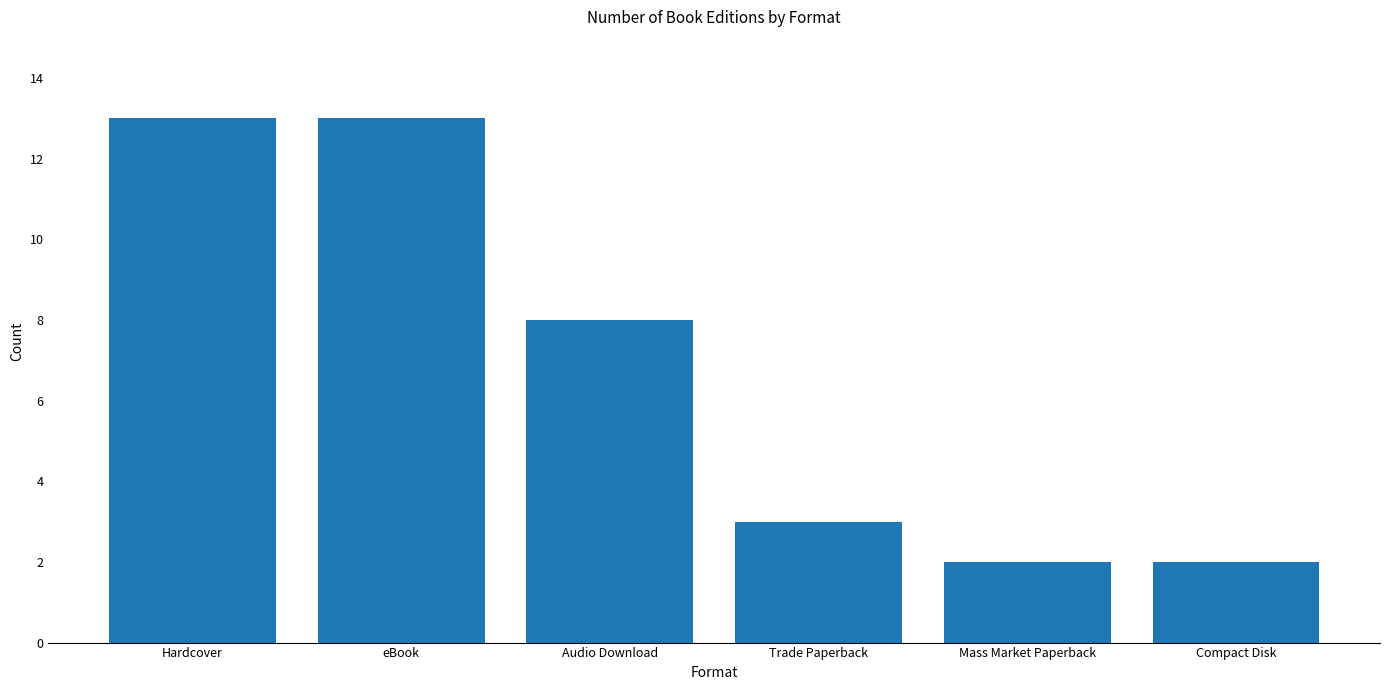

What is the difference between the maximum and second lowest values?

11